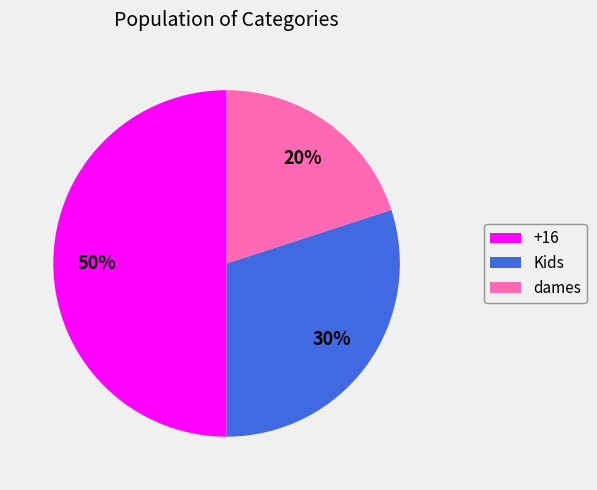

Combined, do +16 and Kids account for over 50%?

Yes